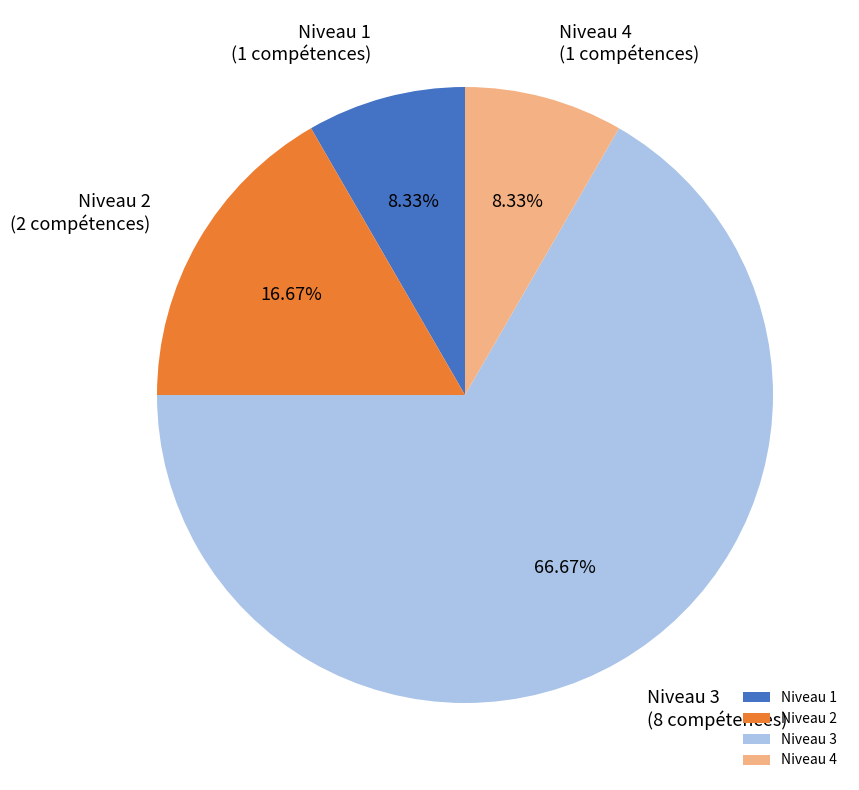

Do Niveau 3 (8 compétences) and Niveau 4 (1 compétences) together represent more than half of the pie?

Yes